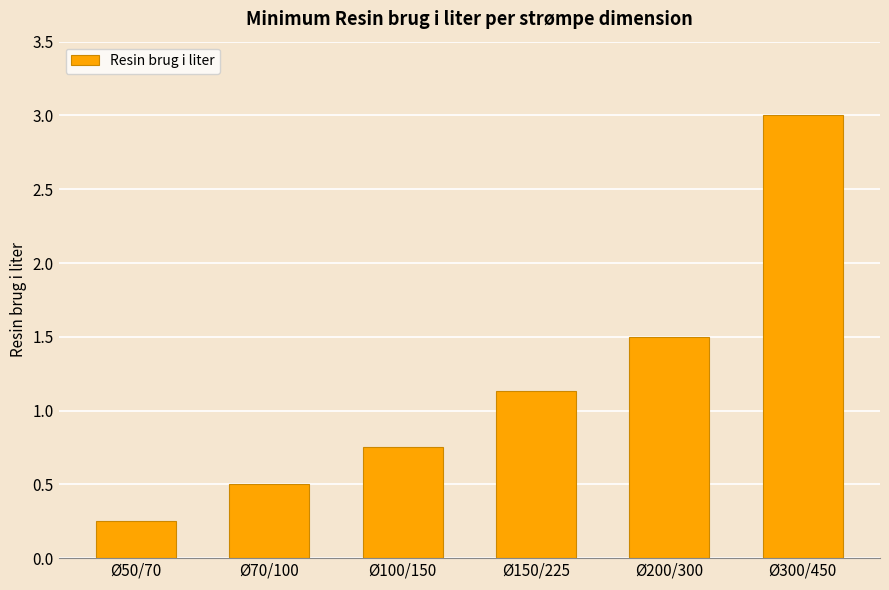

What is the change in value from Ø70/100 to Ø150/225?

+0.6